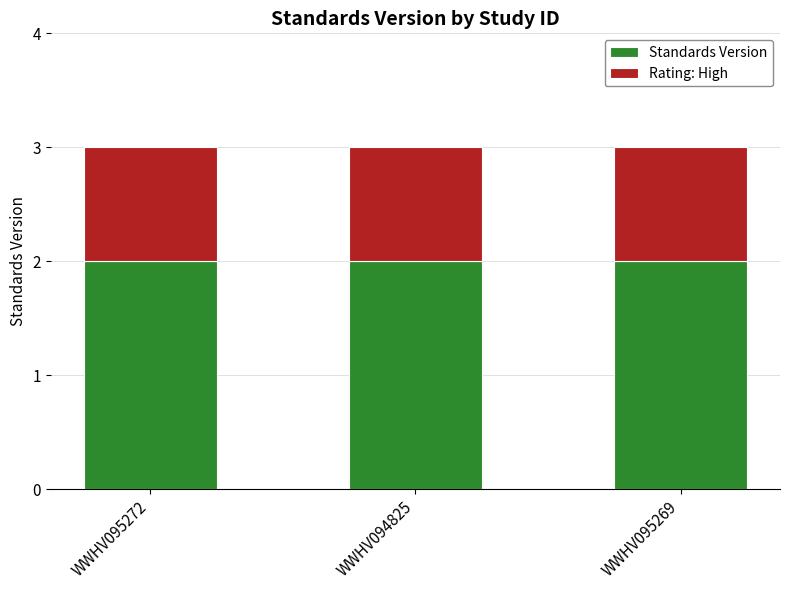

What is the total value across all series at WWHV094825?

3